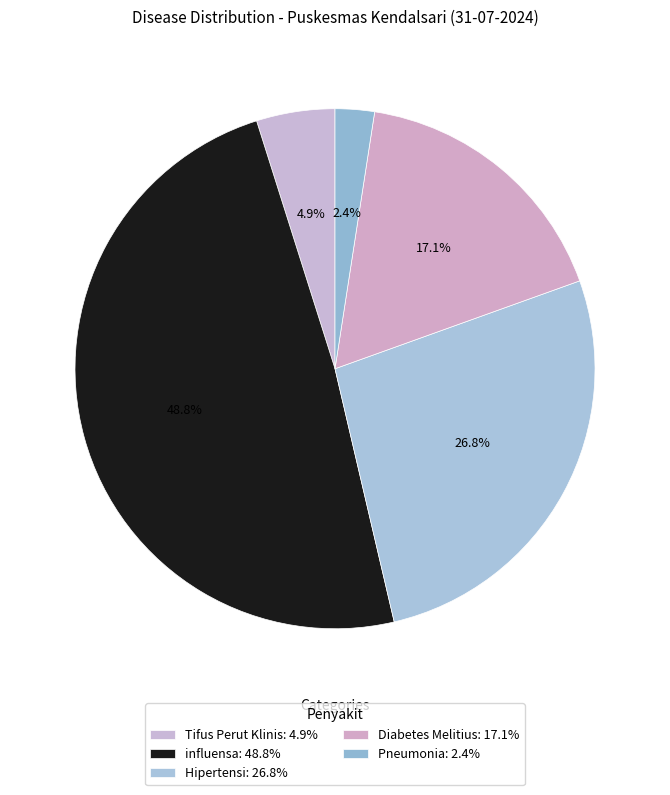

Which slice is the largest?

influensa